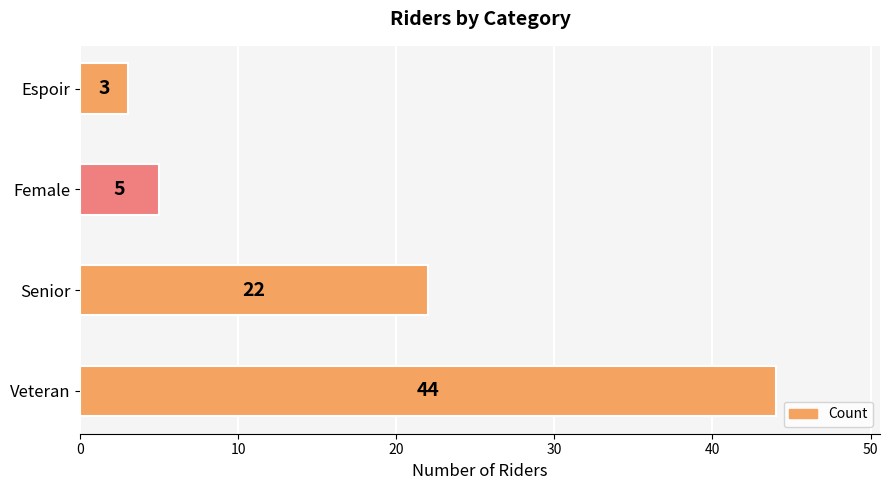

The chart shows a value of 5 at Female. True or false?

True